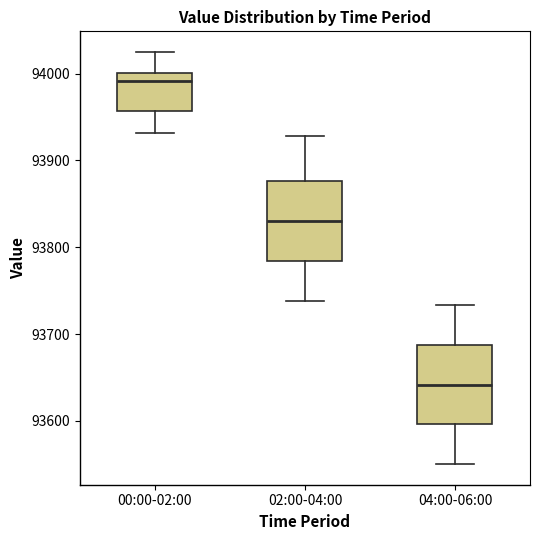

Where is the upper edge of the box for 04:00-06:00 on the y-axis? The values are not printed on the chart, so give them approximately, as read against the axis.

93690